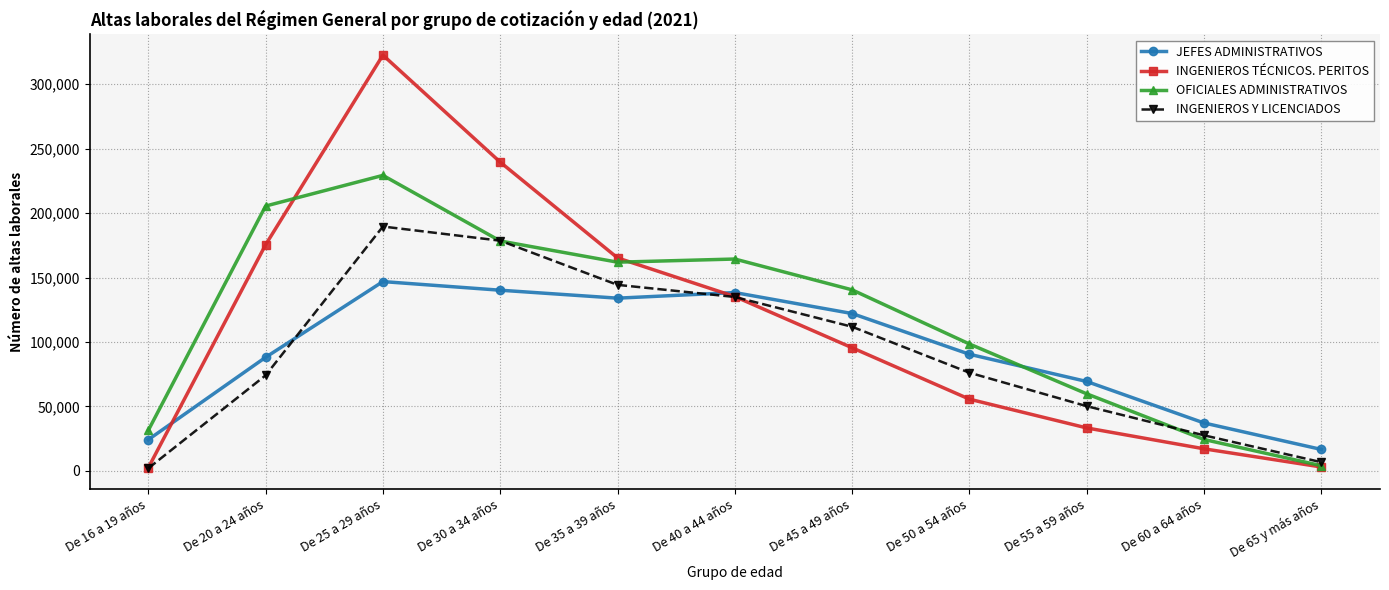

Is this an area chart (filled region under the line)?

No